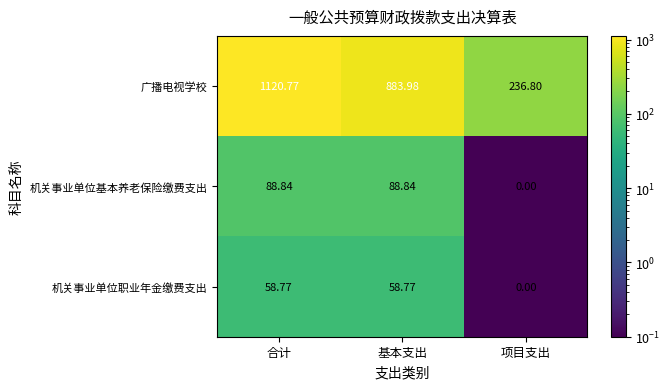

Rank the series at 基本支出 from highest to lowest value.

广播电视学校, 机关事业单位基本养老保险缴费支出, 机关事业单位职业年金缴费支出